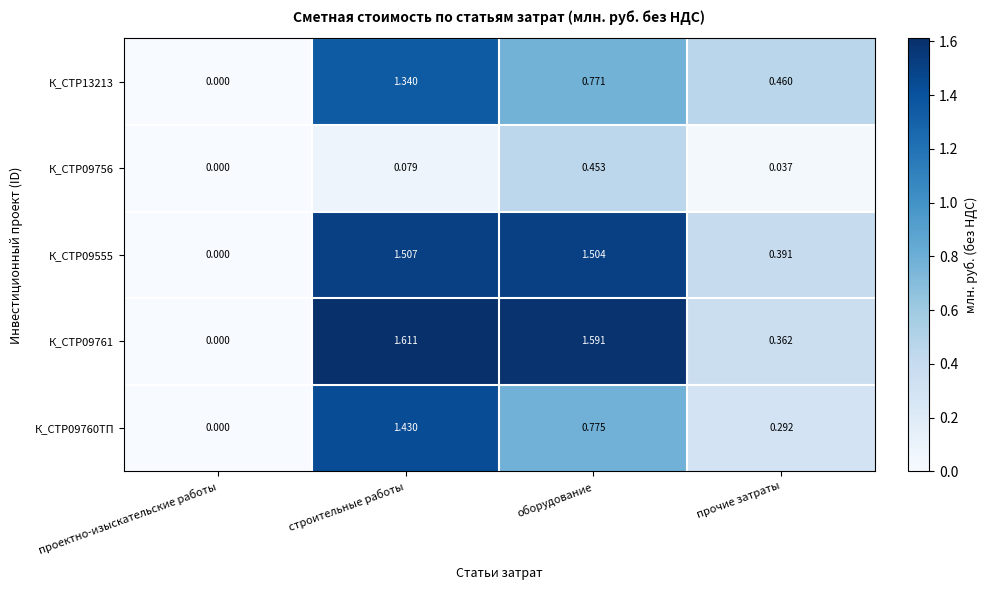

Rank the series at прочие затраты from lowest to highest value.

К_СТР09756, К_СТР09760ТП, К_СТР09761, К_СТР09555, К_СТР13213